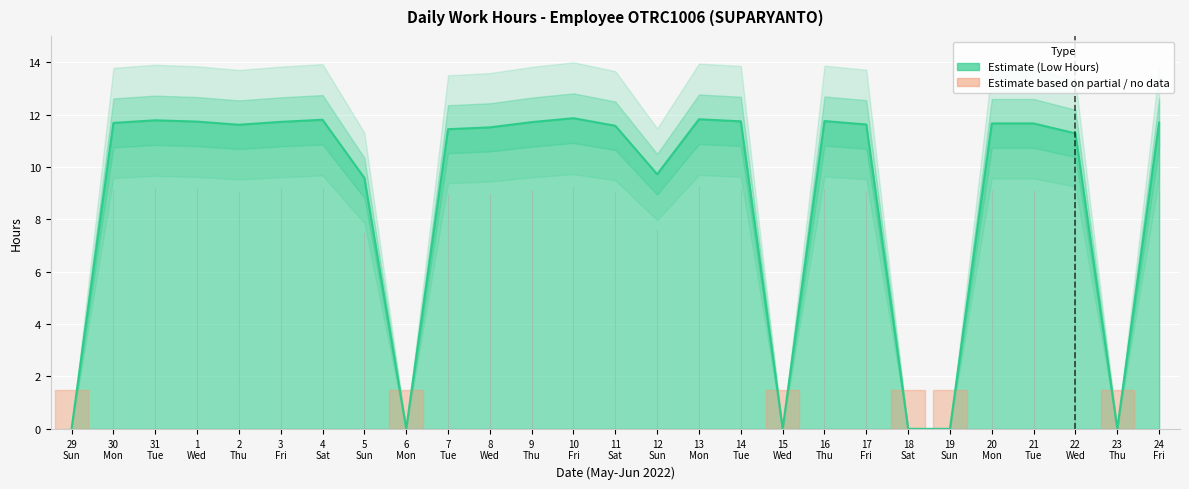

What is the difference between the values at 3 Fri and 29 Sun?

11.7